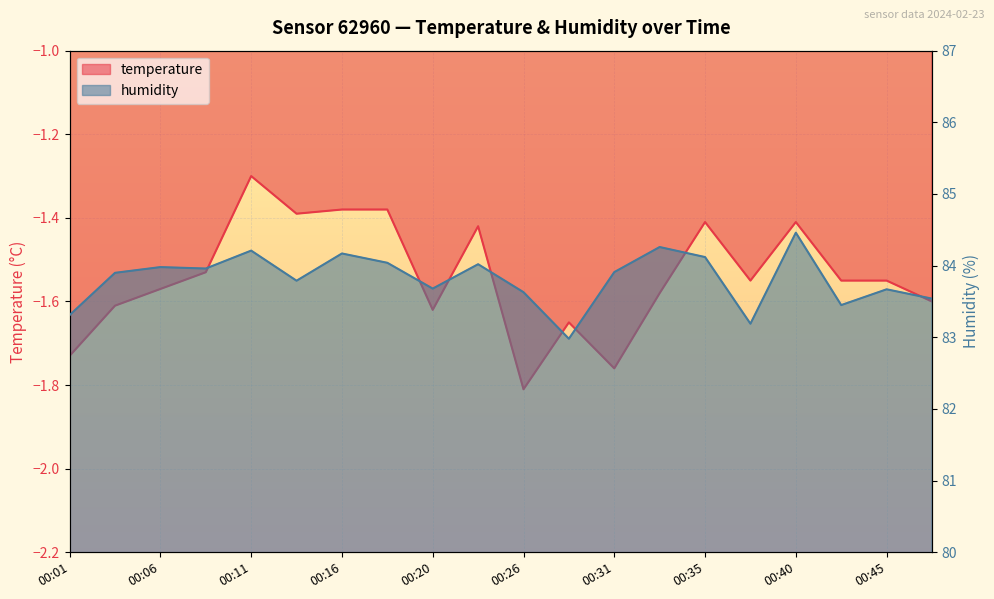

What is the highest value of the humidity series?

84.5